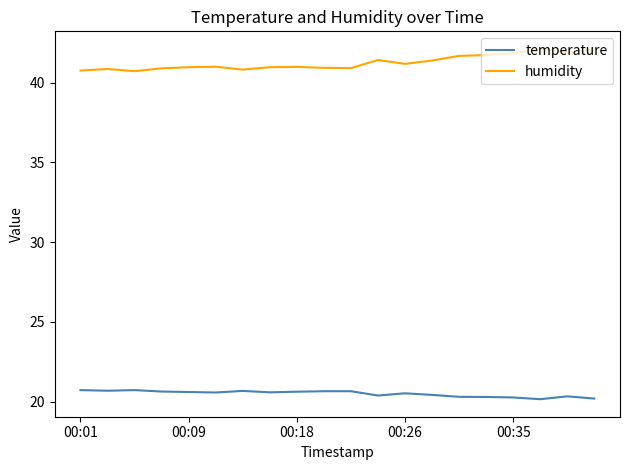

Which series has the largest total across all categories?

humidity